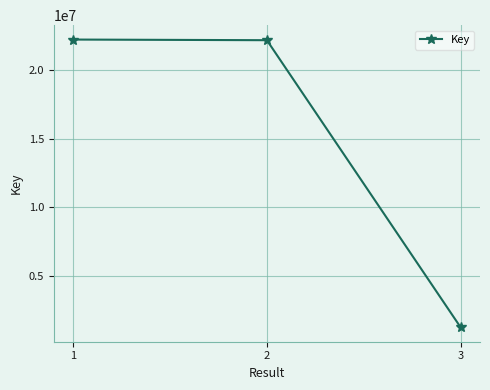

Between 3 and 2, which is larger?

2